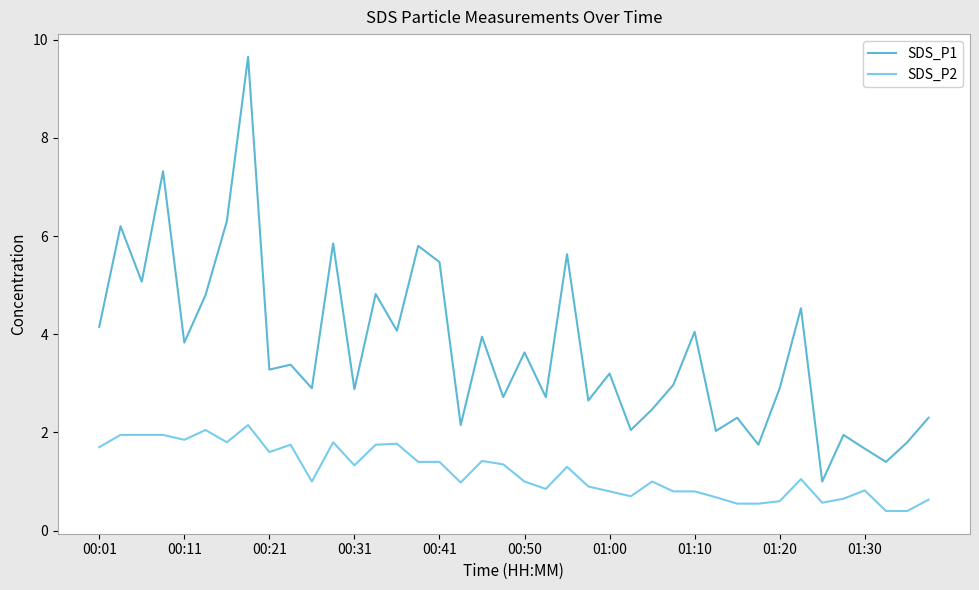

What are all the series names shown in the legend?

SDS_P1, SDS_P2